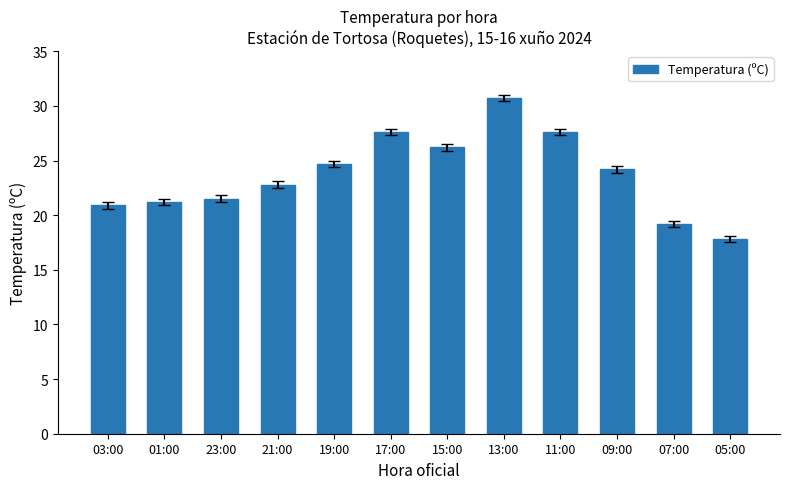

The chart shows a value of 27.6 at 17:00. True or false?

True